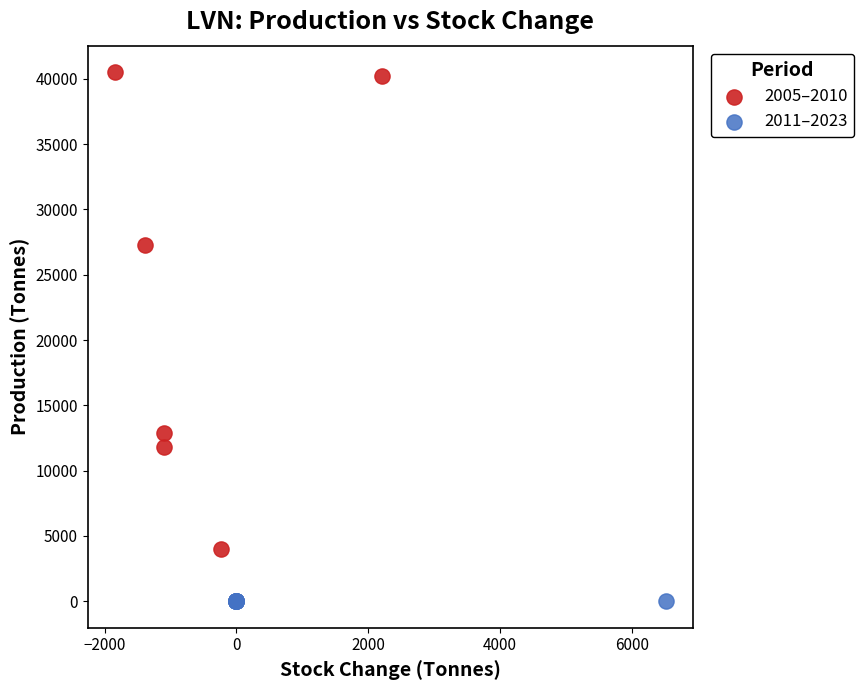

Which series contains the highest Y value?

2005–2010